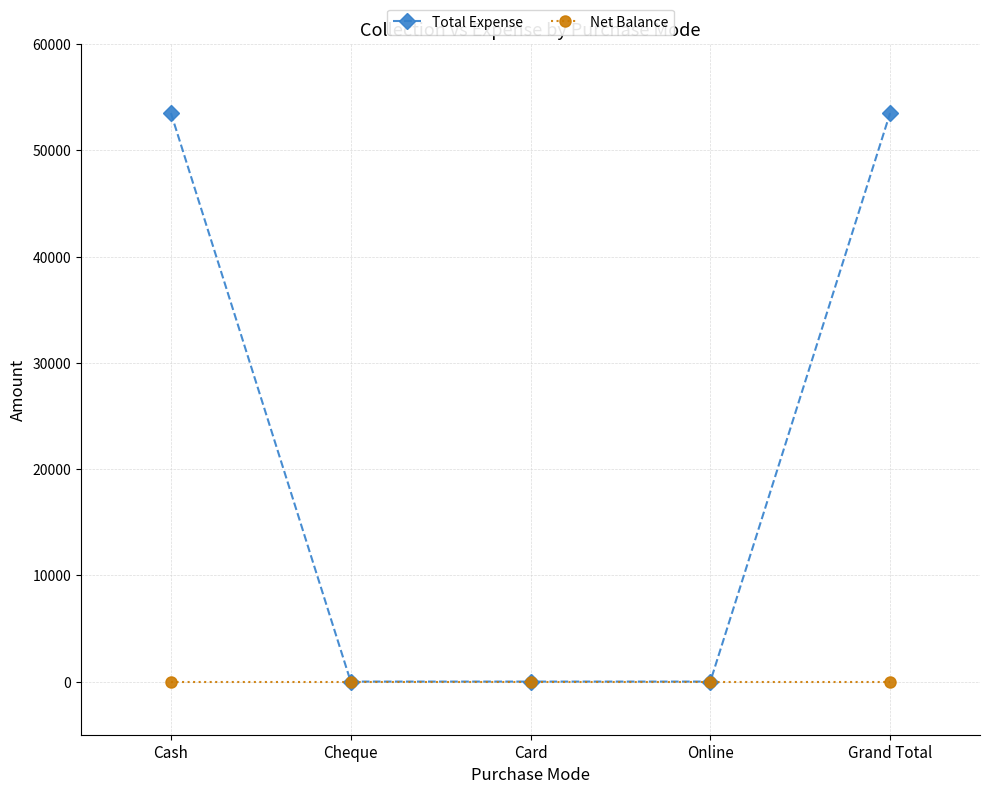

Which series changed the most between Cash and Card?

Total Expense